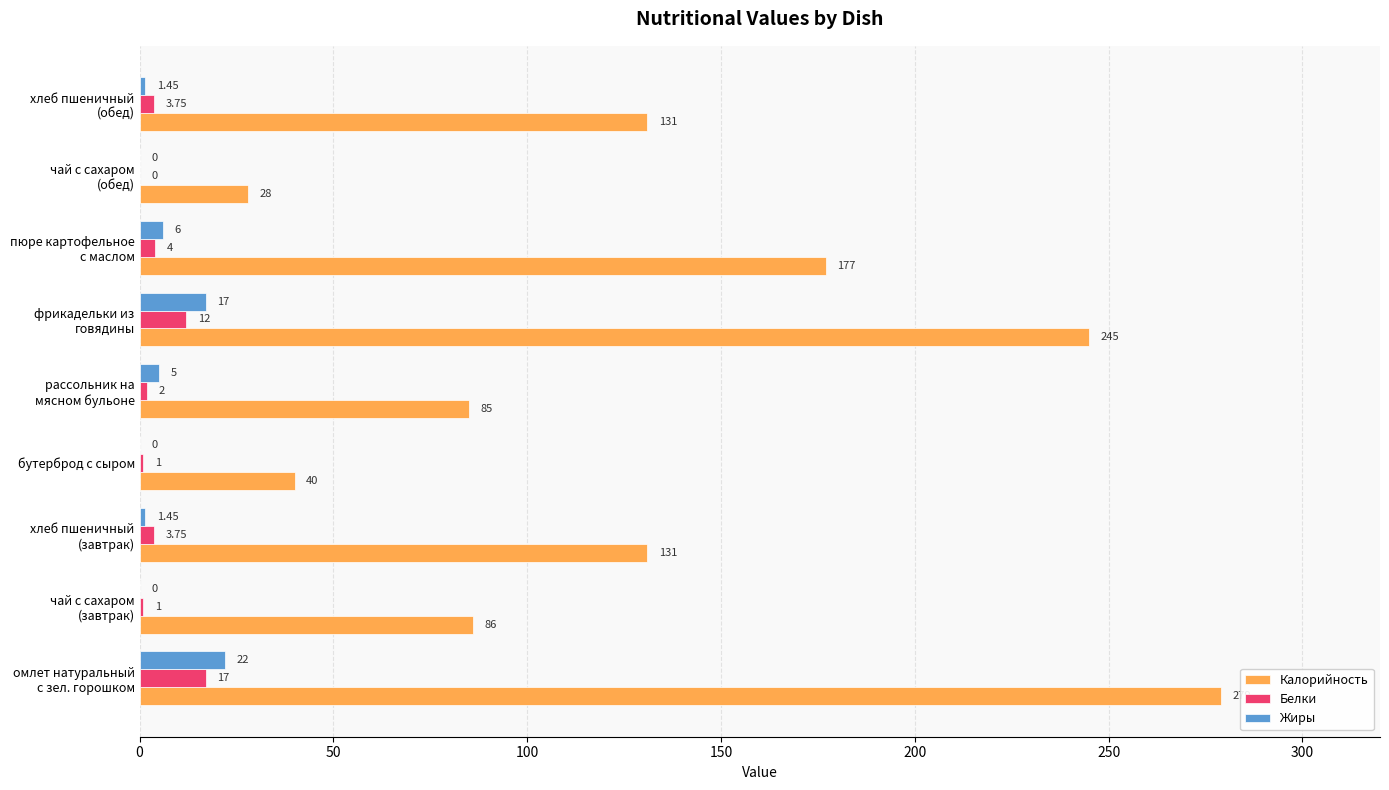

What is the sum of all Калорийность values?

1202.0